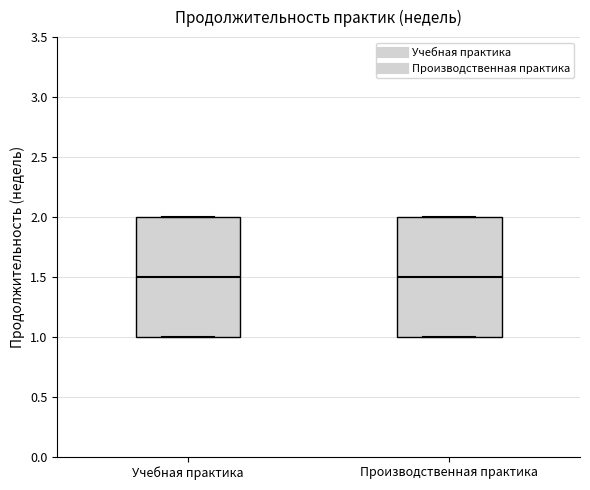

Where is the lower edge of the box for Производственная практика on the y-axis? The values are not printed on the chart, so give them approximately, as read against the axis.

1.0